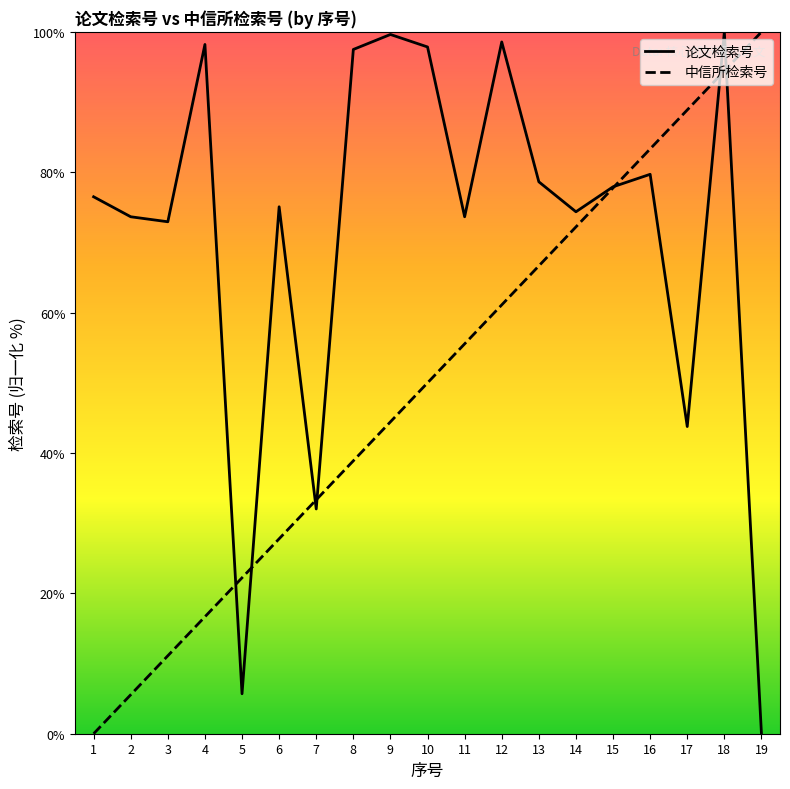

In 论文检索号, how many points are lower than both neighbors (excluding endpoints)?

6